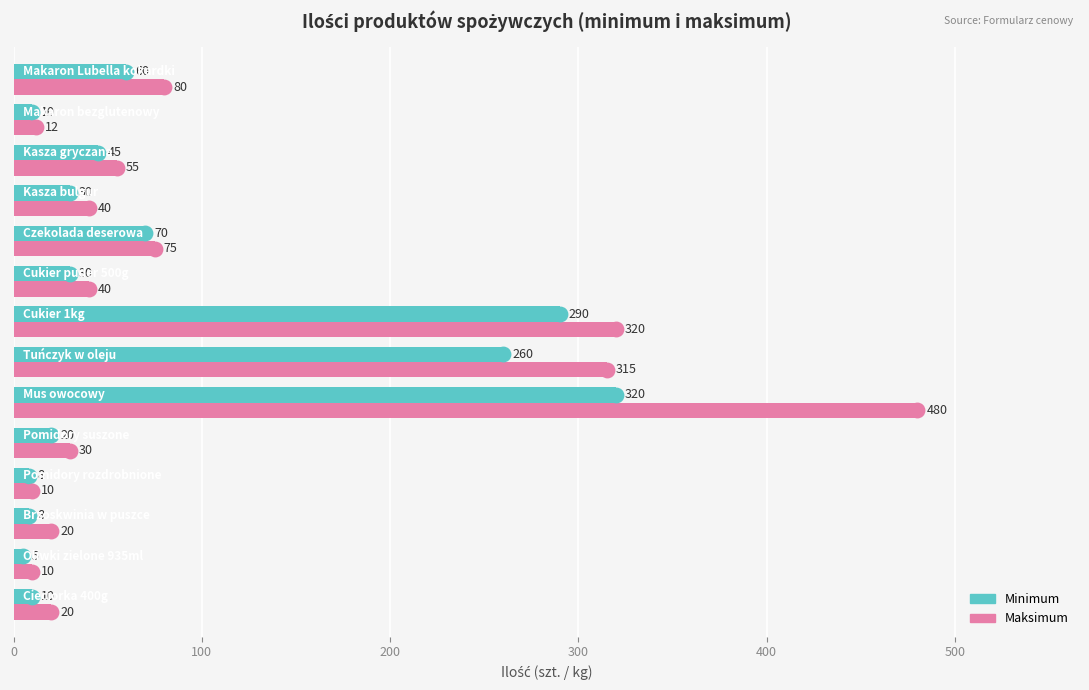

What are all the series names shown in the legend?

Minimum, Maksimum